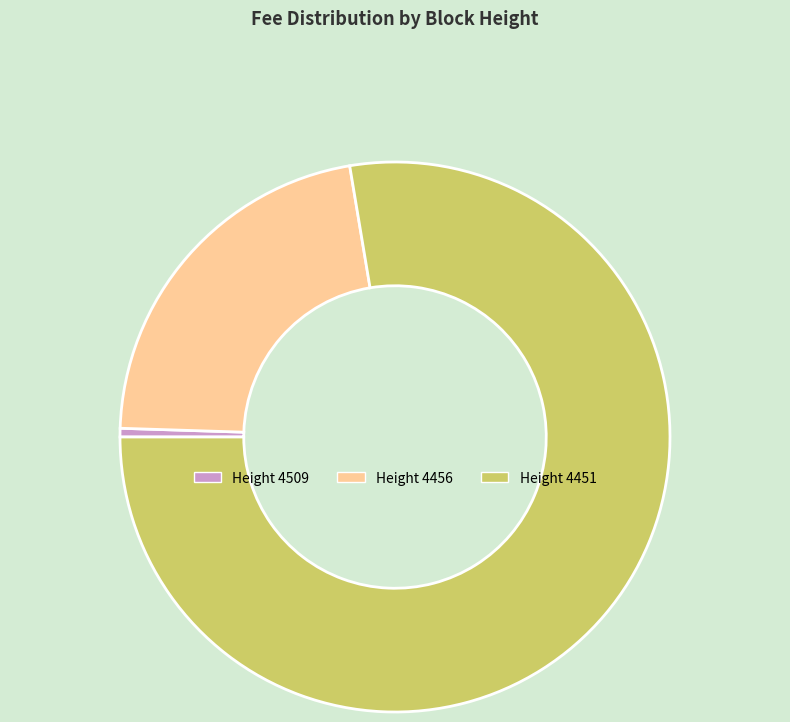

How many segments does this pie chart have?

3